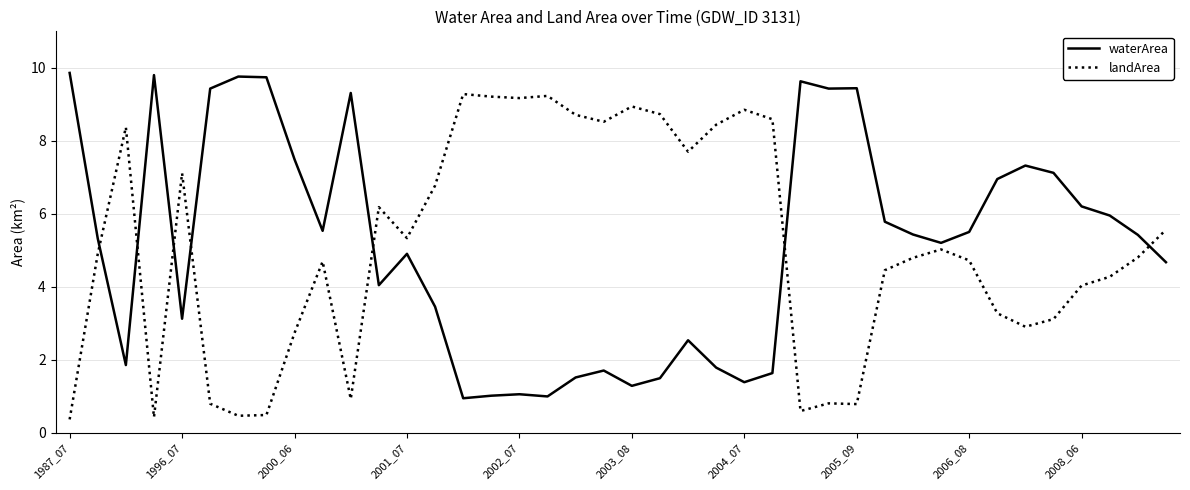

What is the highest value of the landArea series?

9.3